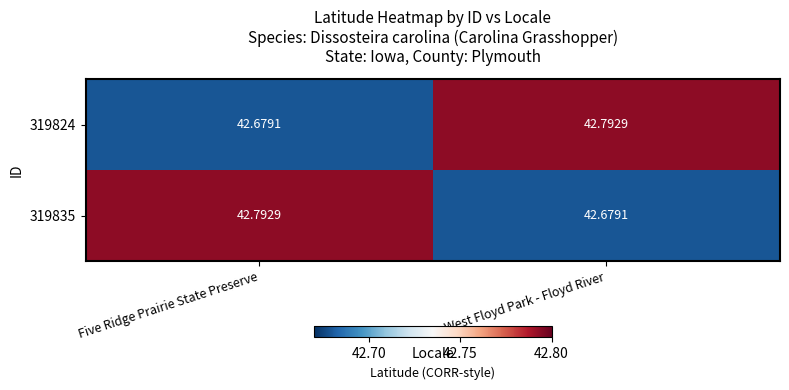

Is the value of 319824 at West Floyd Park - Floyd River greater than the value of 319835 at West Floyd Park - Floyd River?

Yes